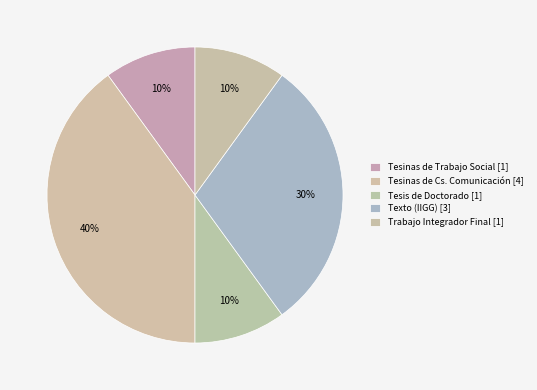

Count the number of slices in the pie.

5